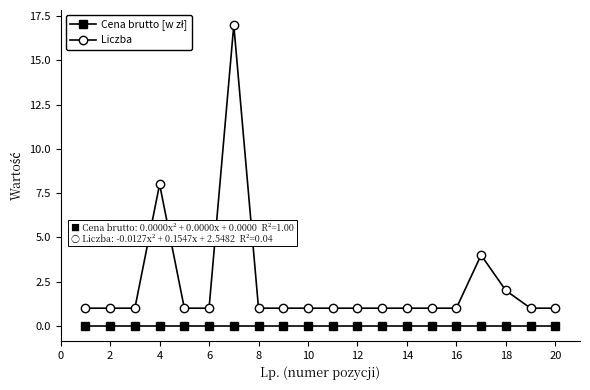

True or false: Liczba has more than 1 points higher than both neighbors.

True